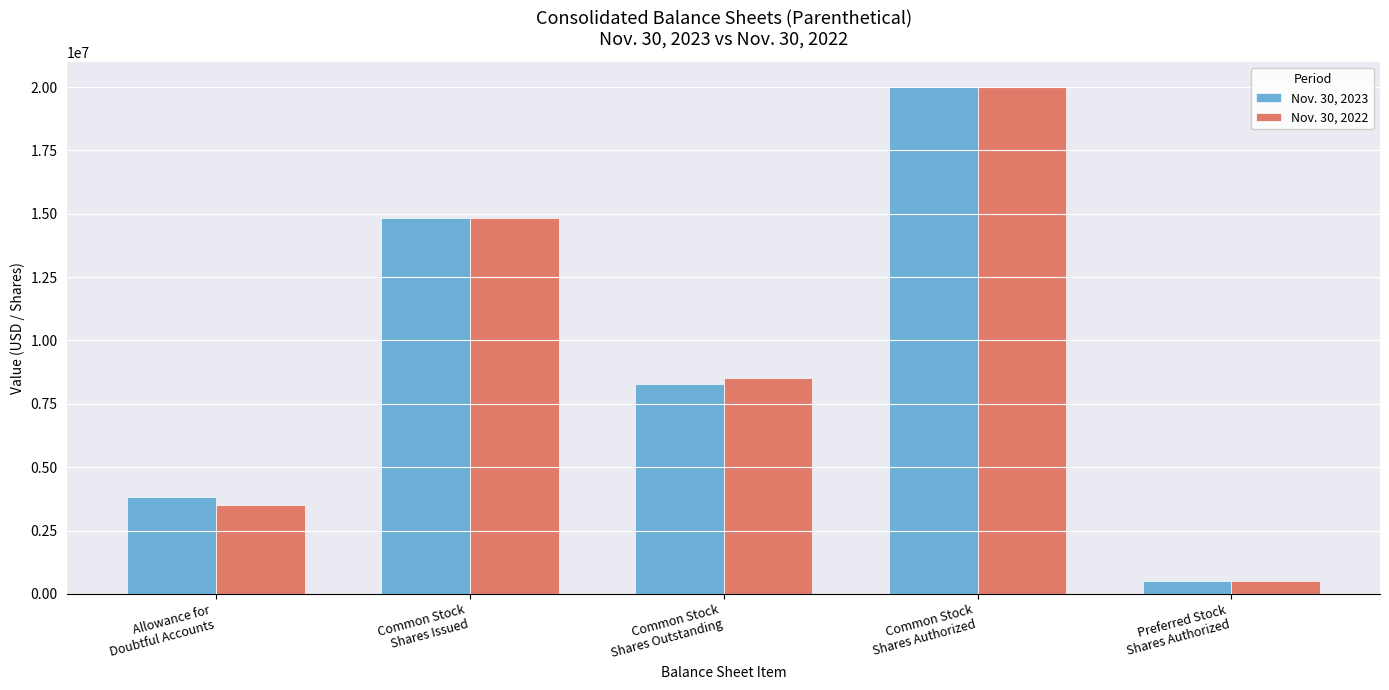

What is the minimum value for Nov. 30, 2022?

500000